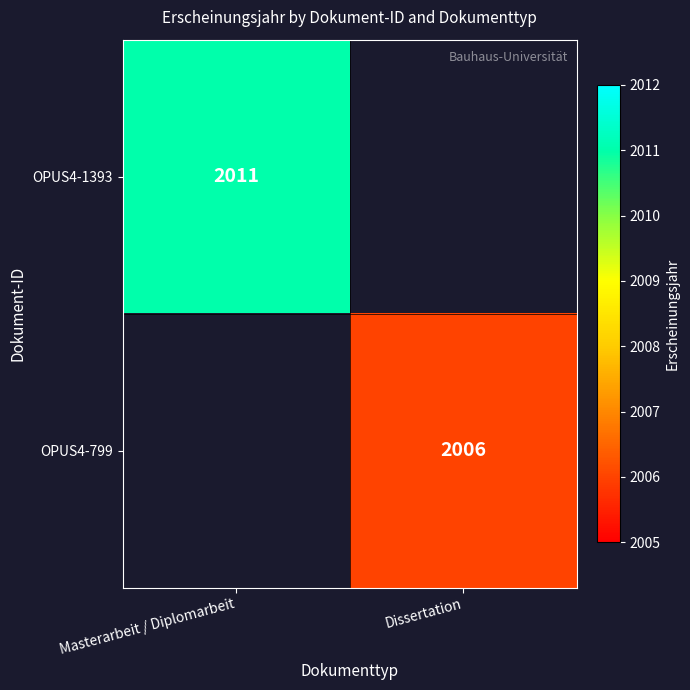

The OPUS4-1393 series shows 2011 at Masterarbeit / Diplomarbeit. True or false?

True